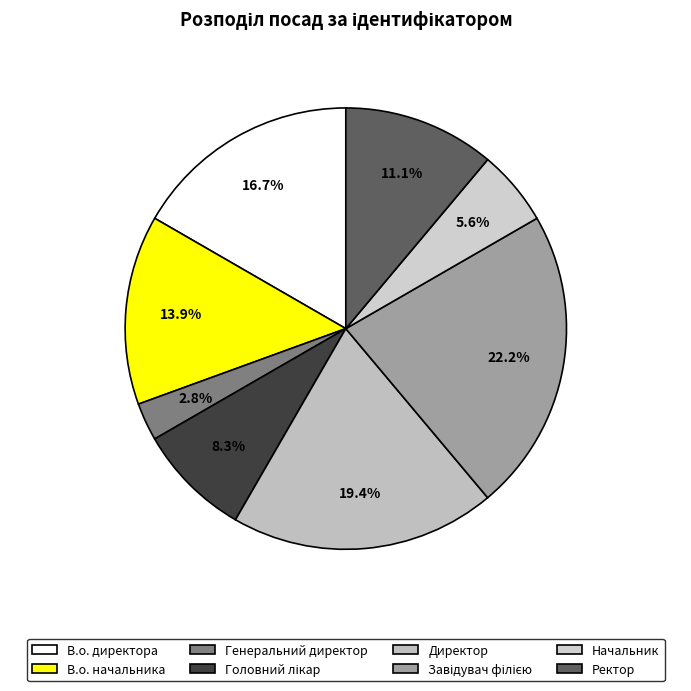

Is В.о. начальника the majority of the pie?

No